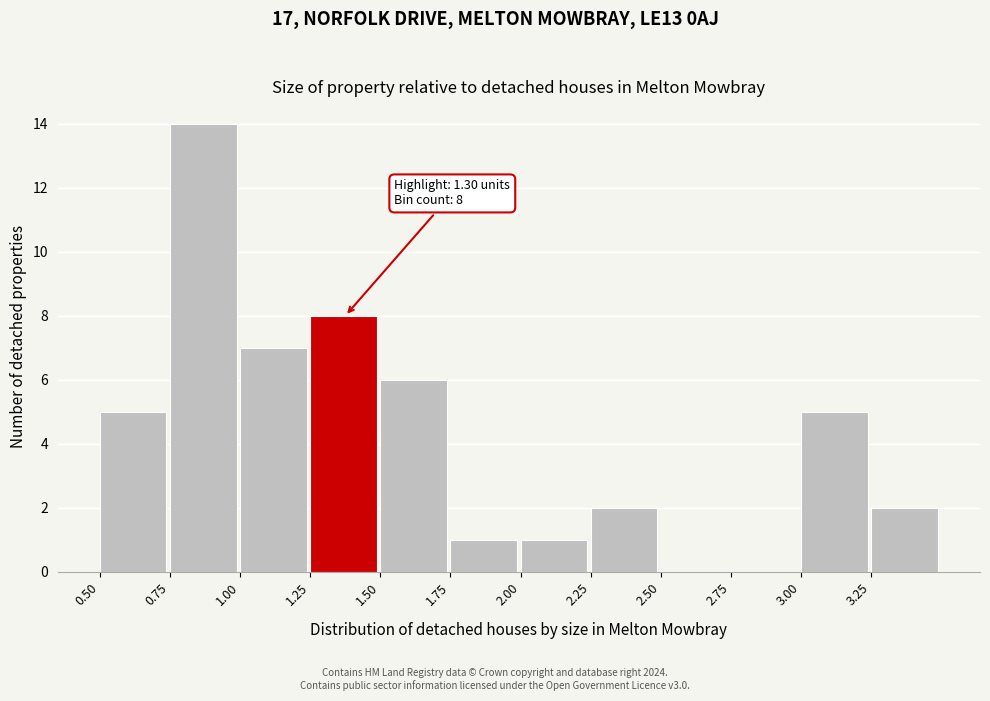

Which range on the x-axis has the tallest bar?

0.75 to 1.00